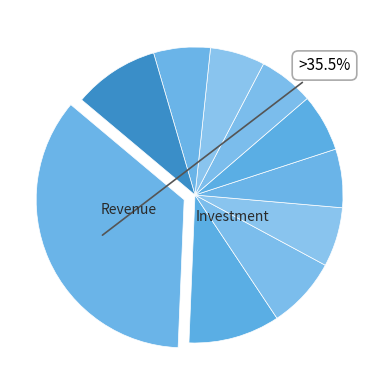

How many slices are in this pie chart?

10